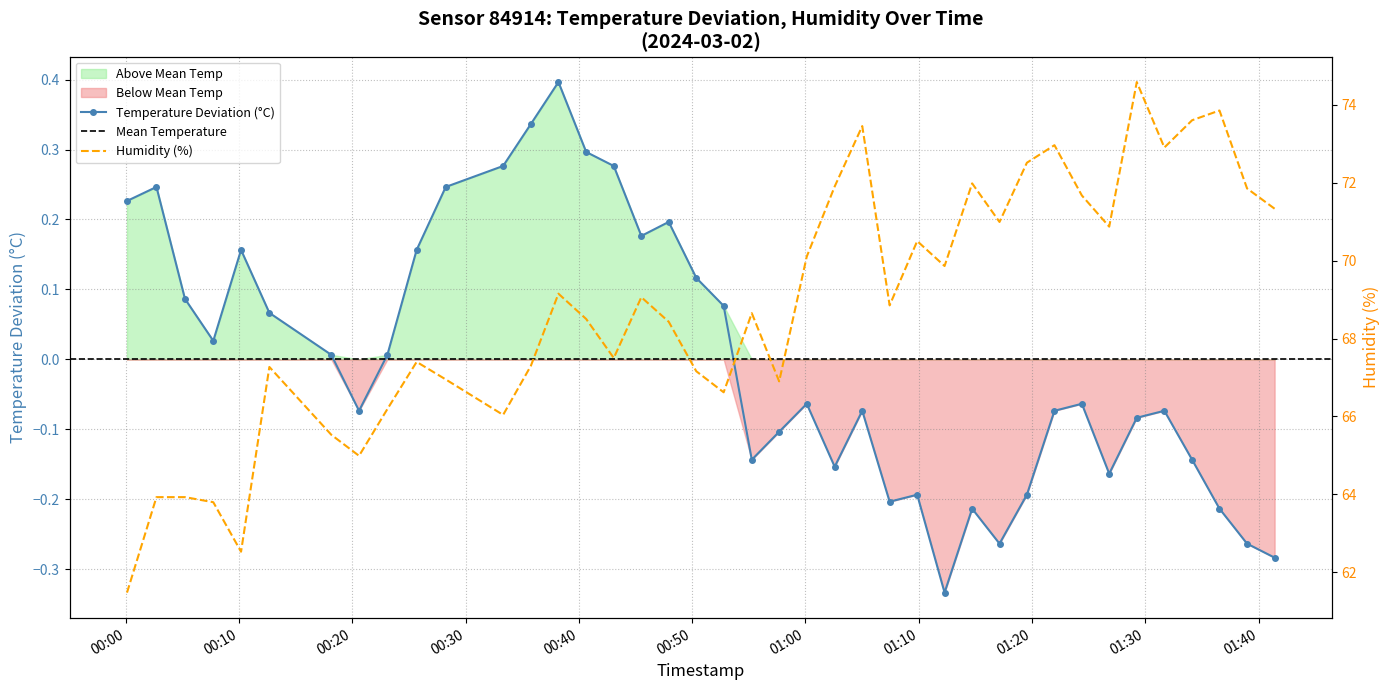

How many interior local valleys does the temperature series have?

9